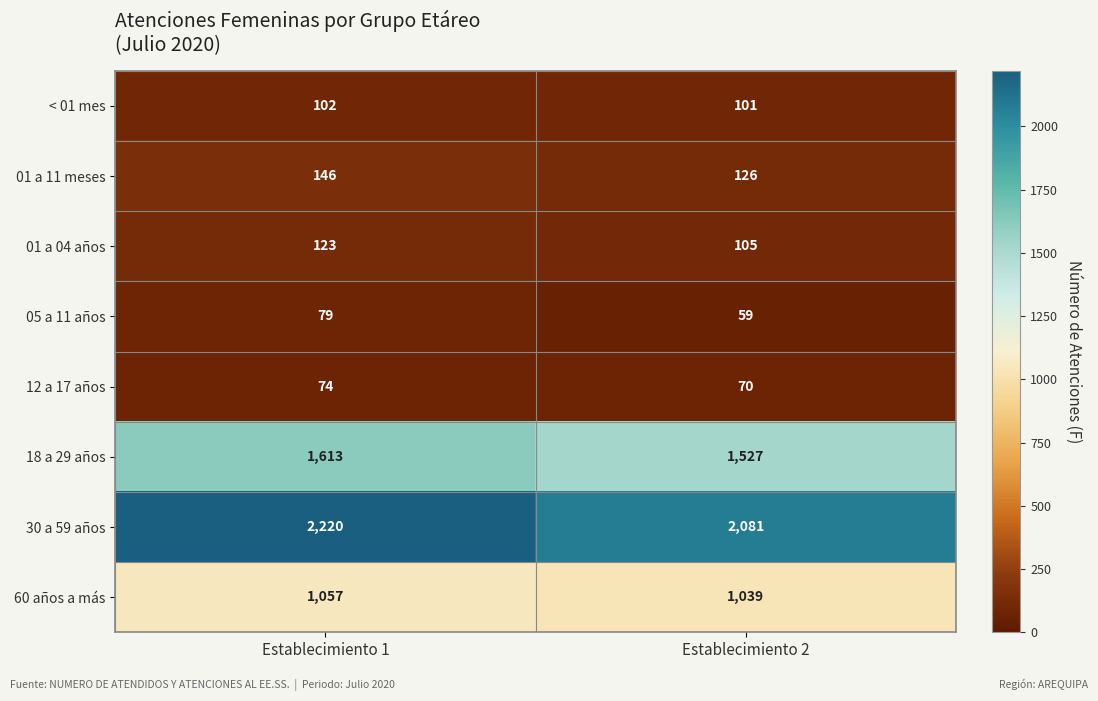

What is the minimum value shown in the chart?

59